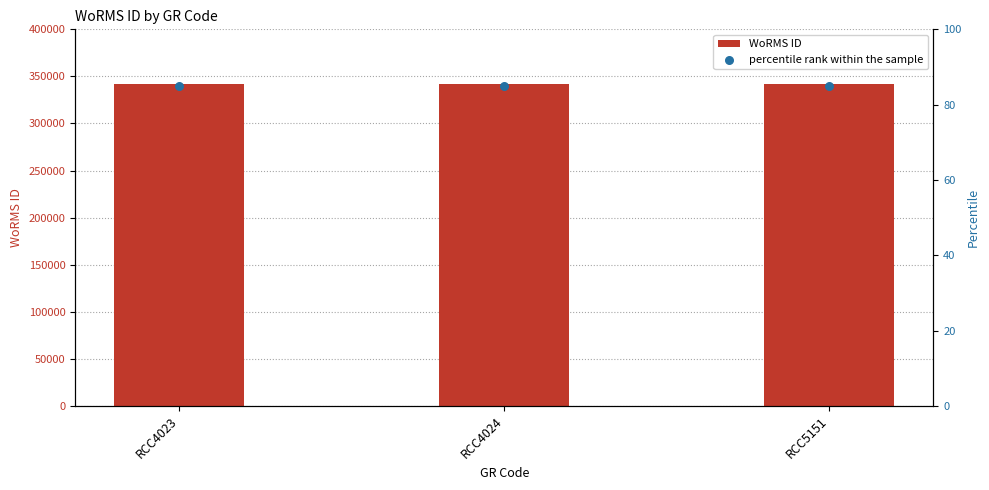

Is the value of WoRMS ID at RCC4023 greater than the value of percentile rank within the sample at RCC5151?

Yes